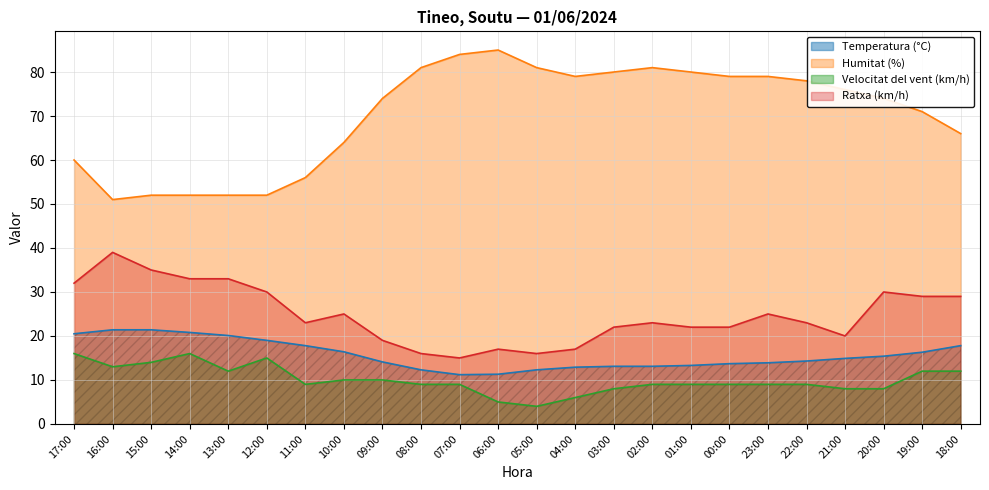

Reading left to right, transcribe all the data shown in this chart.

Temperatura (°C): 20.5	21.4	21.4	20.8	20.1	19.0	17.8	16.4	14.1	12.3	11.2	11.3	12.3	12.9	13.1	13.1	13.3	13.7	13.9	14.3	14.9	15.4	16.3	17.8
Humitat (%): 60.0	51.0	52.0	52.0	52.0	52.0	56.0	64.0	74.0	81.0	84.0	85.0	81.0	79.0	80.0	81.0	80.0	79.0	79.0	78.0	76.0	74.0	71.0	66.0
Velocitat del vent (km/h): 16.0	13.0	14.0	16.0	12.0	15.0	9.0	10.0	10.0	9.0	9.0	5.0	4.0	6.0	8.0	9.0	9.0	9.0	9.0	9.0	8.0	8.0	12.0	12.0
Ratxa (km/h): 32.0	39.0	35.0	33.0	33.0	30.0	23.0	25.0	19.0	16.0	15.0	17.0	16.0	17.0	22.0	23.0	22.0	22.0	25.0	23.0	20.0	30.0	29.0	29.0